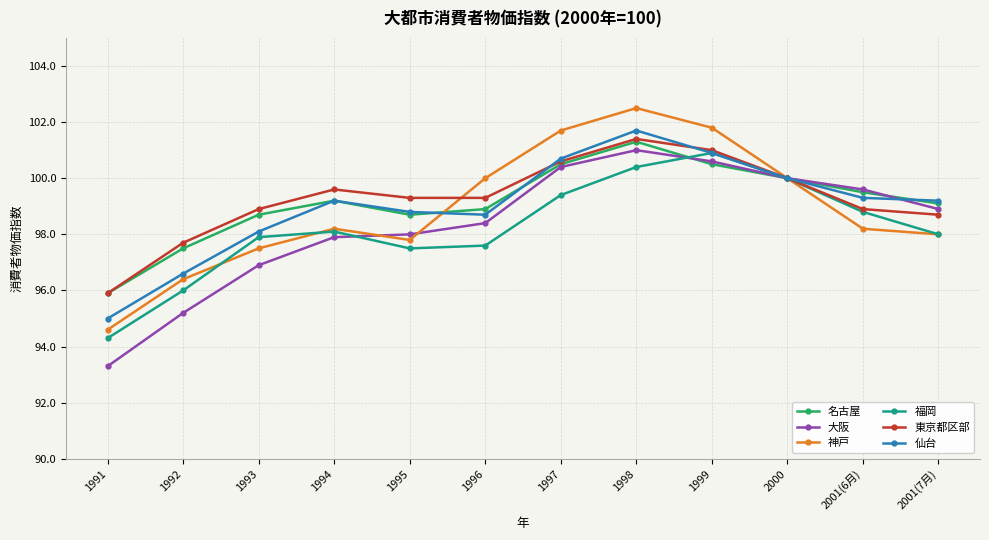

The 神戸 series shows 178.7 at 1997. True or false?

False